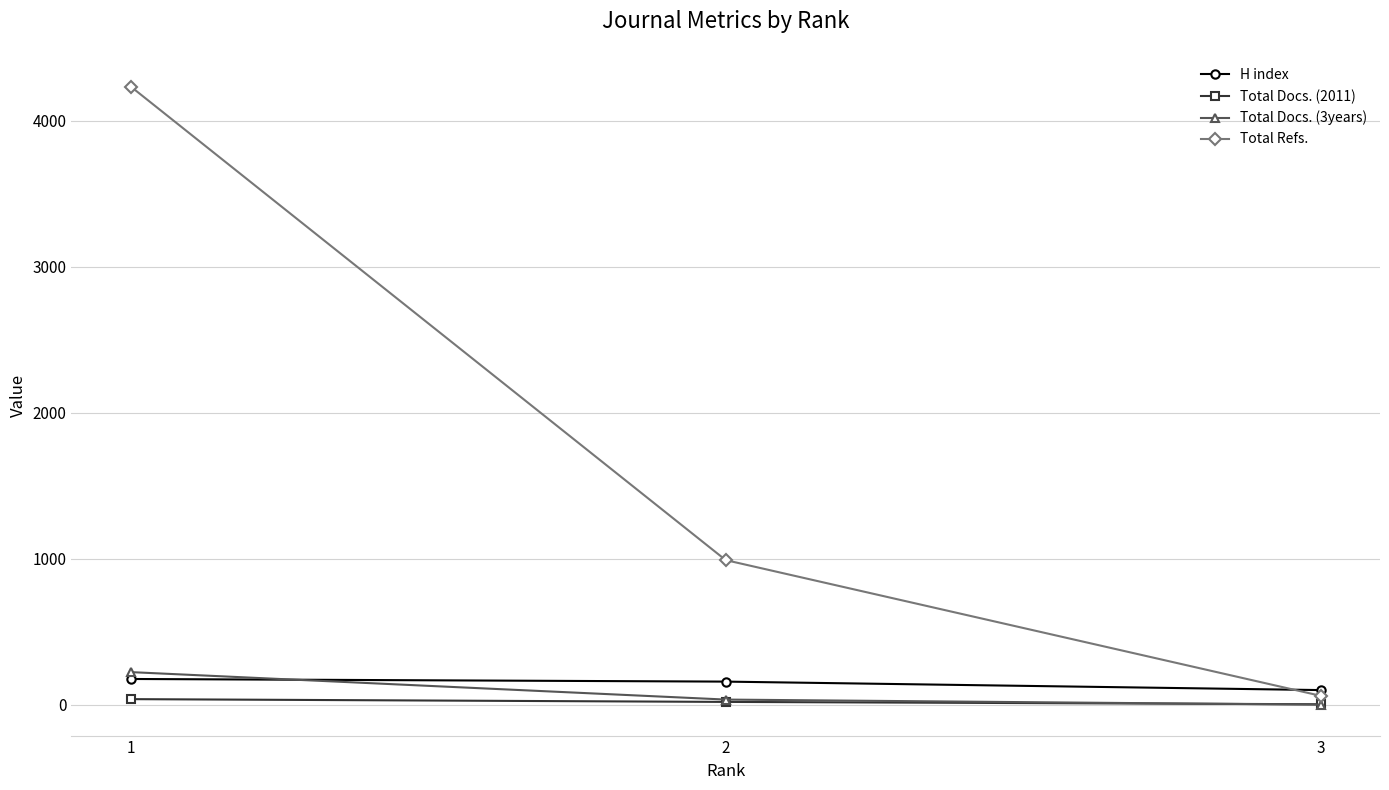

What is the difference between the H index values at 1 and 3?

76